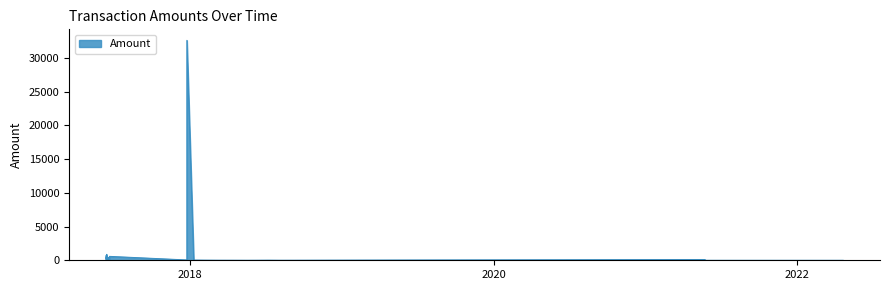

What is the difference between the maximum and minimum values?

32585.0